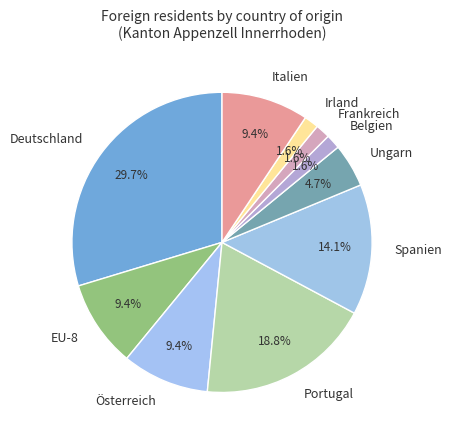

Which category has the biggest portion of the pie?

Deutschland